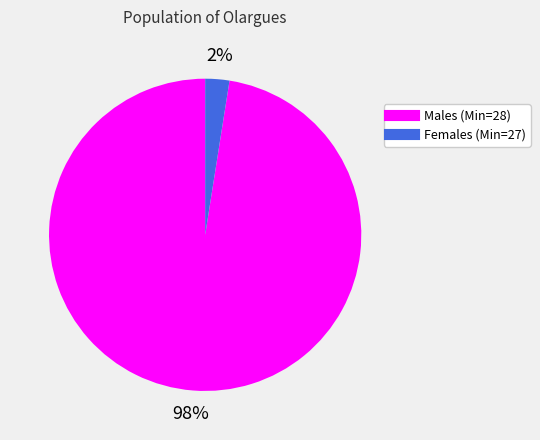

Is there a majority slice in this chart?

Yes